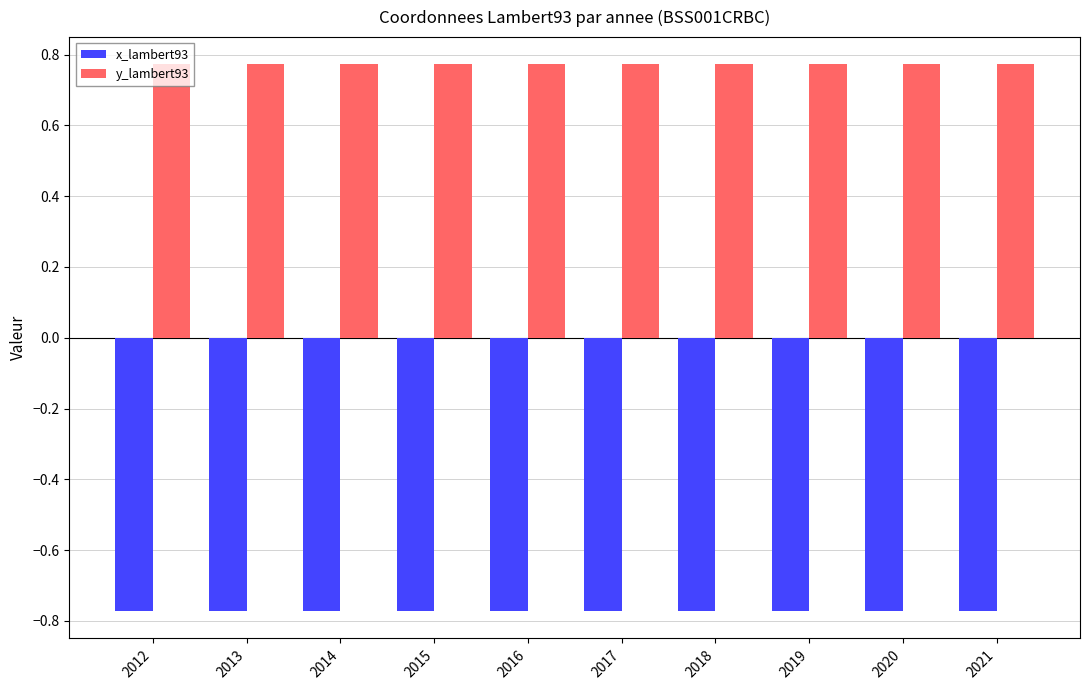

Which series has the largest total across all categories?

y_lambert93